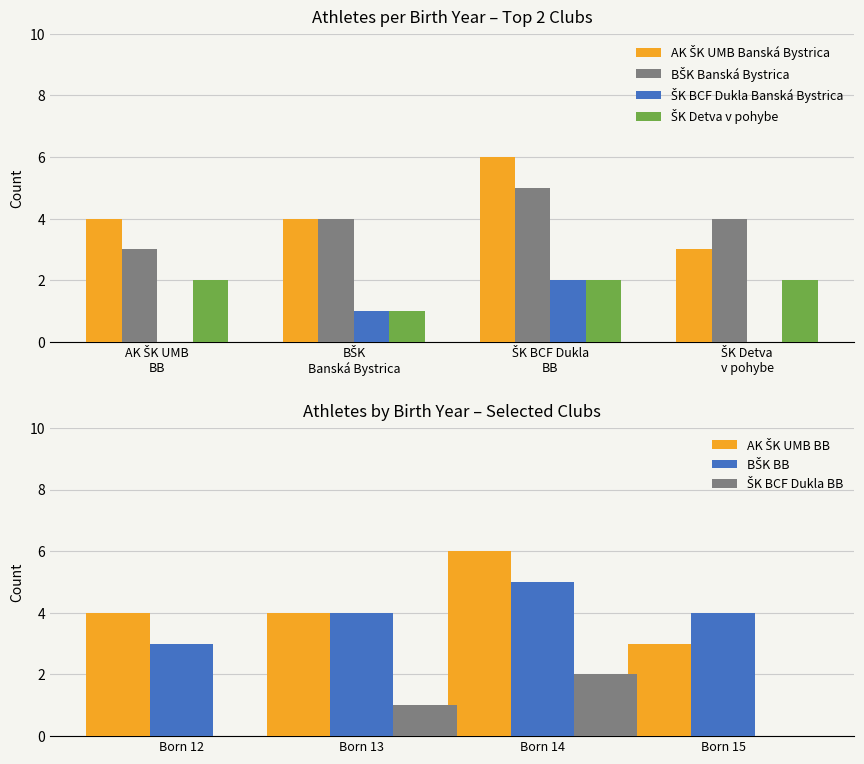

True or false: ŠK Detva v pohybe has a value of 17 at 13.

False